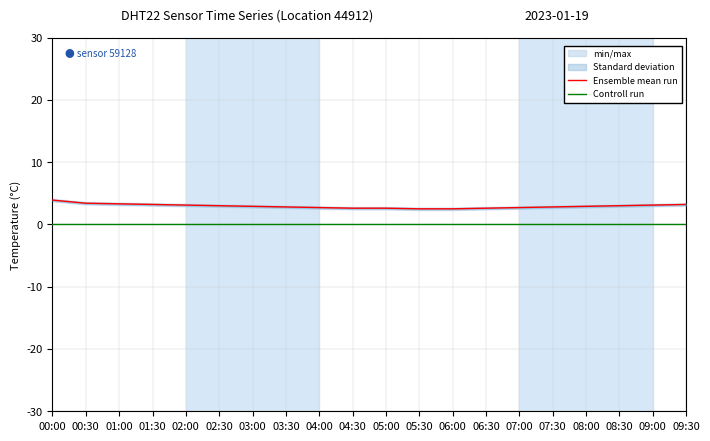

How many lines are shown in the chart?

2